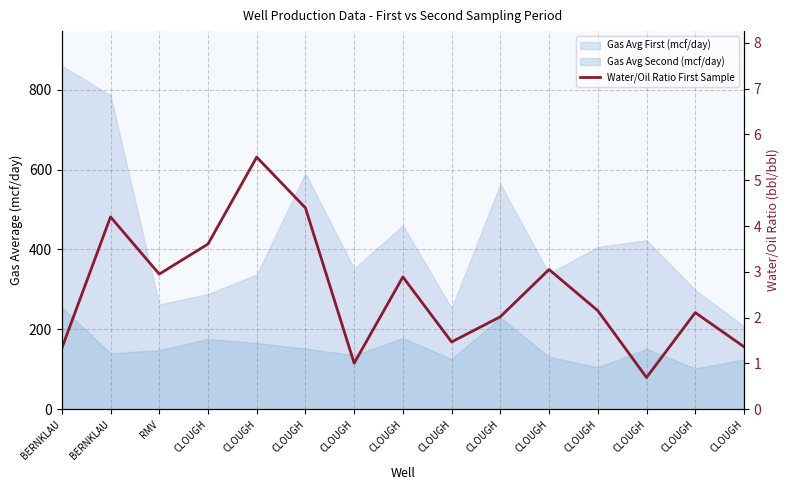

What is the difference between the maximum and second lowest values?

4.5